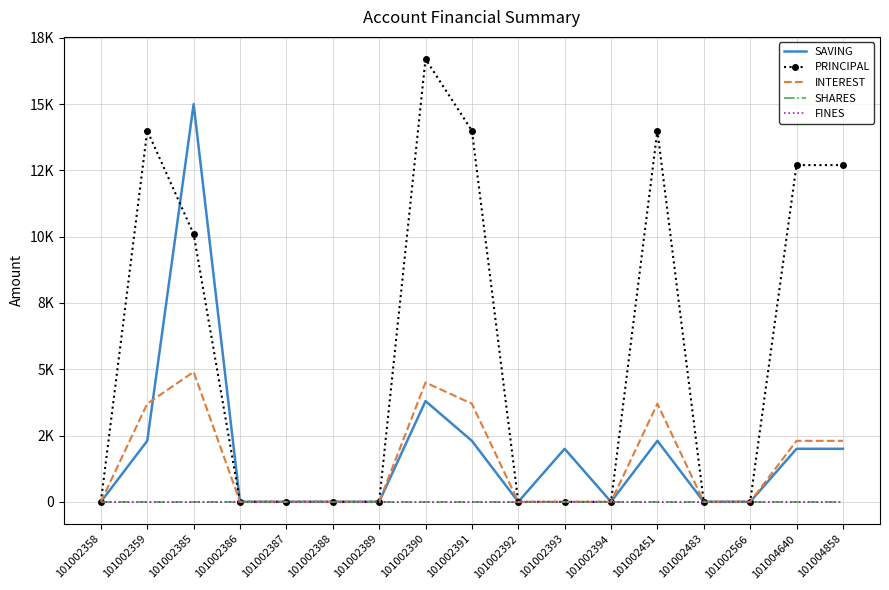

True or false: SHARES has more than 1 points higher than both neighbors.

False